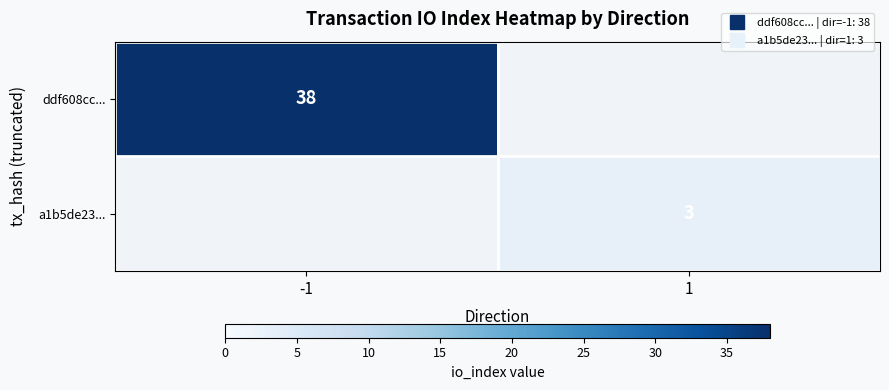

Which series has the widest spread of values?

ddf608cc...